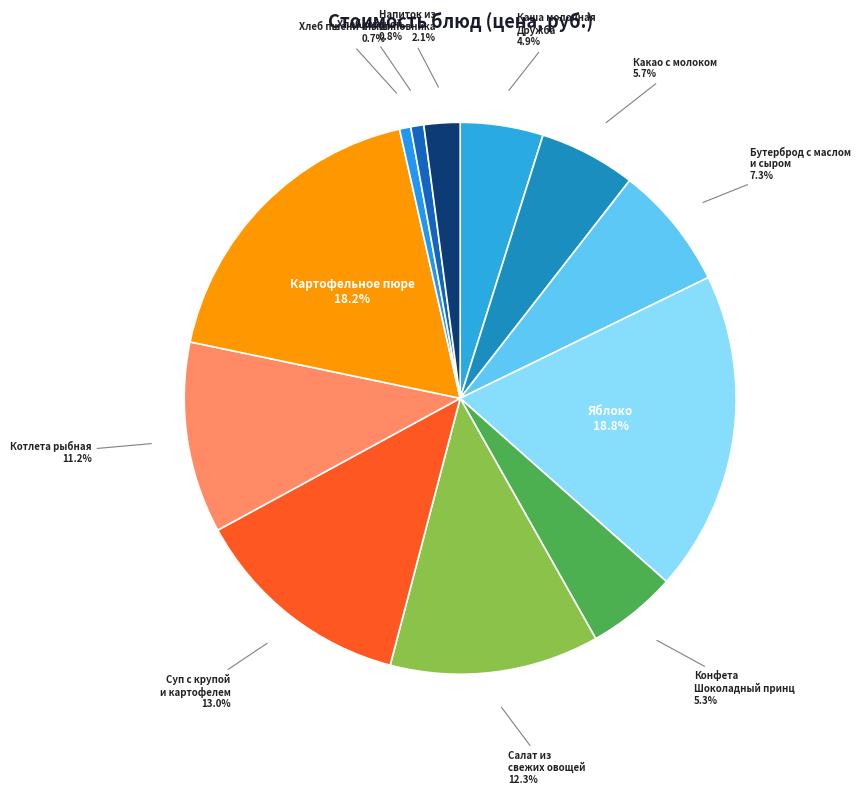

To the nearest percent, what portion does Салат из свежих овощей represent?

12%